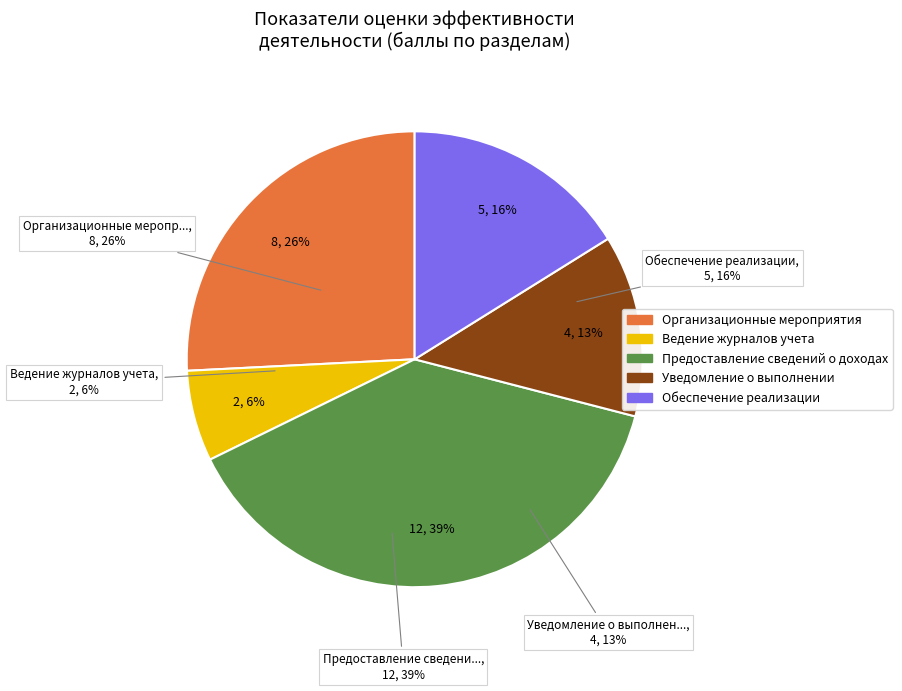

To the nearest percent, what is the combined percentage of Уведомление о выполнении and Организационные мероприятия?

39%